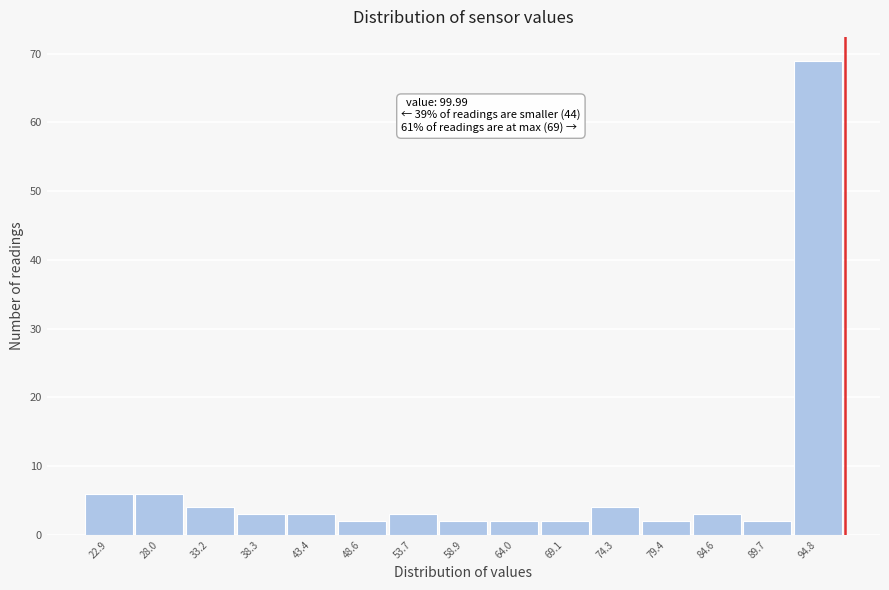

Reading left to right, transcribe all the data shown in this chart.

22.9=6	28.0=6	33.2=4	38.3=3	43.4=3	48.6=2	53.7=3	58.9=2	64.0=2	69.1=2	74.3=4	79.4=2	84.6=3	89.7=2	94.8=69